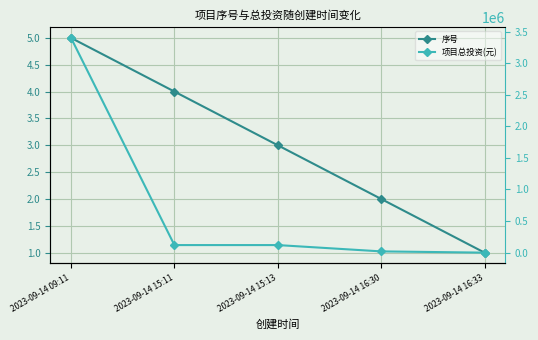

True or false: 序号 has more than 1 interior local peaks.

False